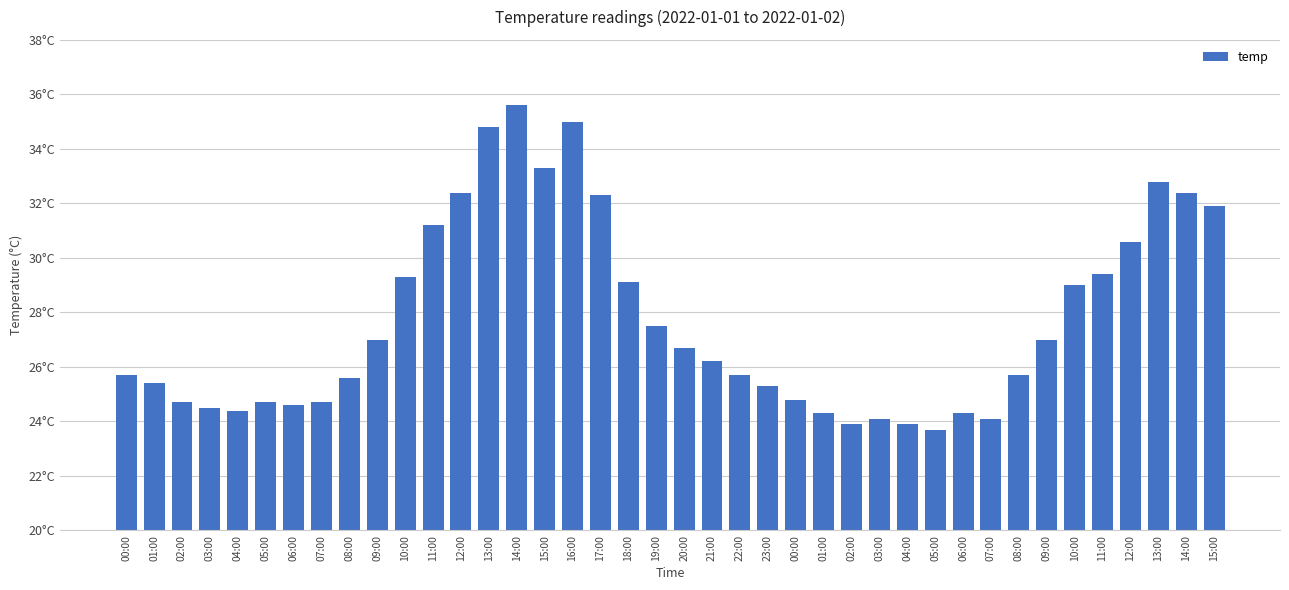

Where is the data nearest to the value 29?

10:00